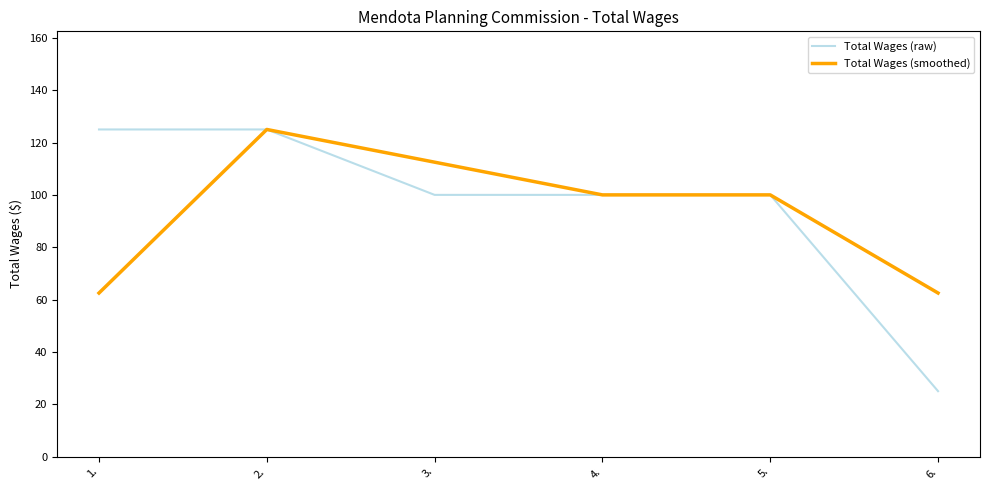

What is the average value of the Total Wages (raw) series?

95.8